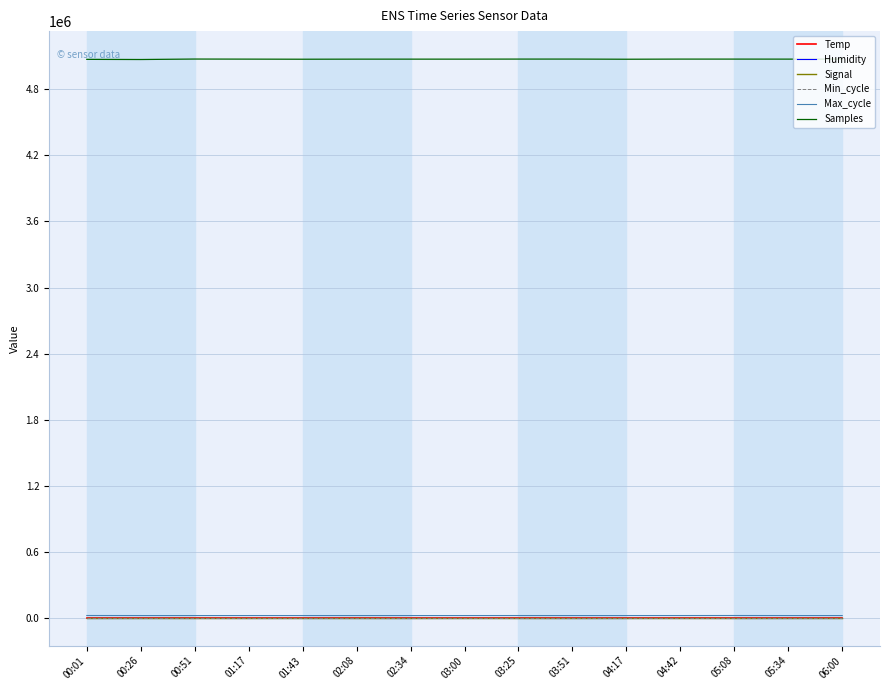

Which series has the largest total across all categories?

Samples